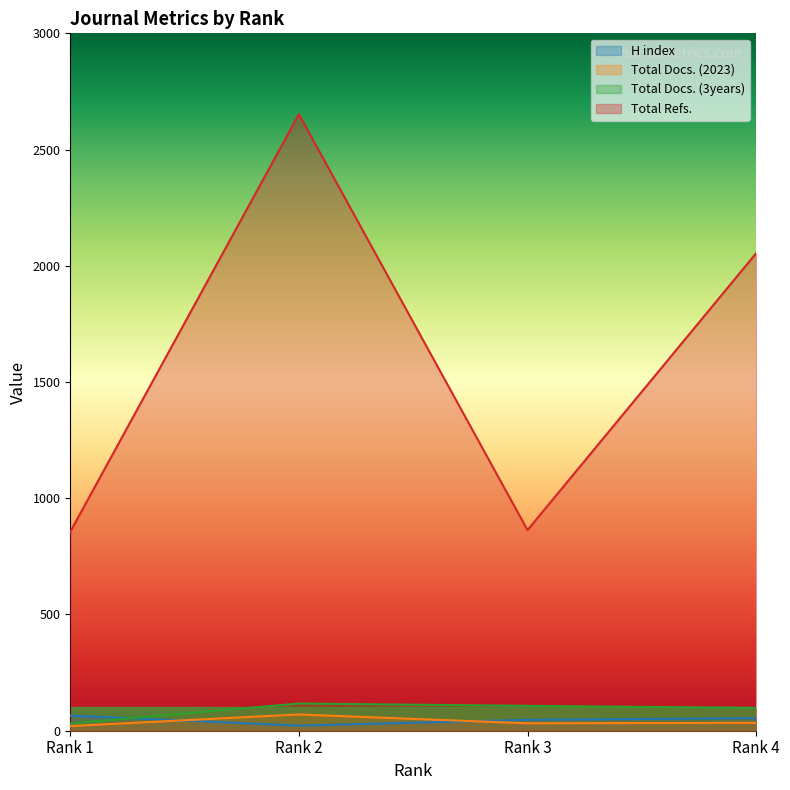

What is the value of the Total Docs. (3years) point at the 1st from the left?

31